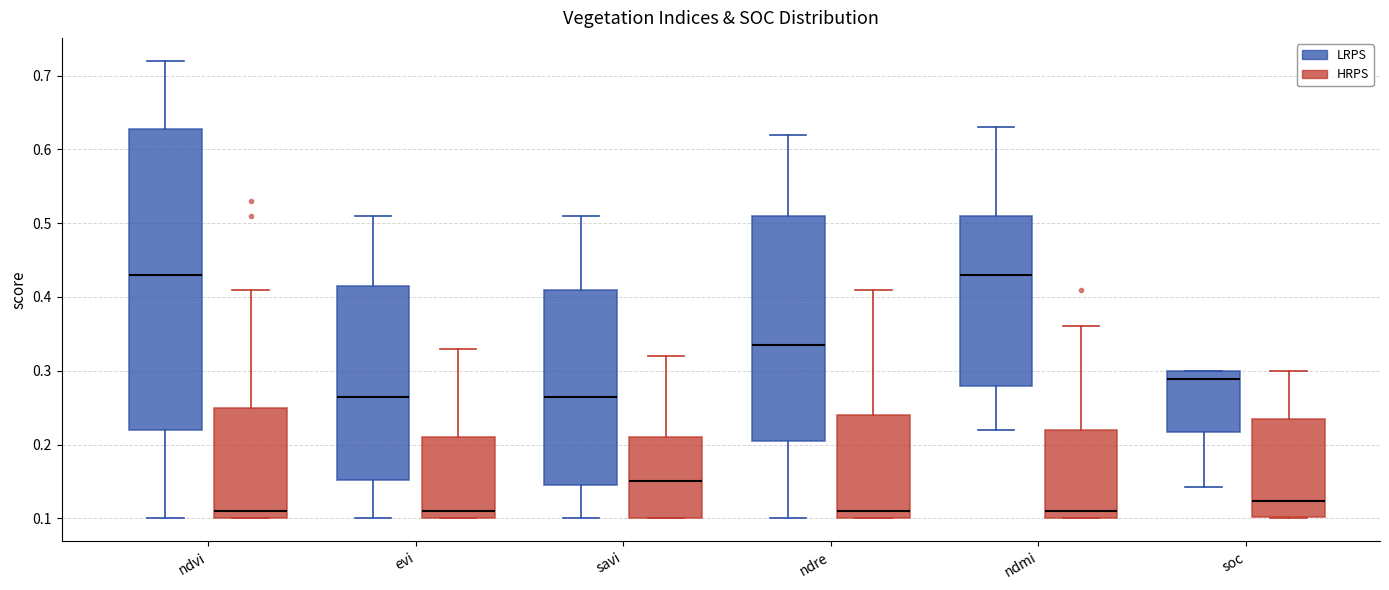

Reading left to right, transcribe this box plot: for each box, give where its median line is, the range the box spans, and where its two whiskers end, as read against the y-axis. The values are not printed on the chart, so give them approximately, as read against the axis.

ndvi (LRPS): median 0.43, box 0.22 to 0.63, whiskers 0.10 to 0.72
ndvi (HRPS): median 0.11, box 0.10 to 0.25, whiskers 0.10 to 0.41
evi (LRPS): median 0.27, box 0.15 to 0.42, whiskers 0.10 to 0.51
evi (HRPS): median 0.11, box 0.10 to 0.21, whiskers 0.10 to 0.33
savi (LRPS): median 0.27, box 0.15 to 0.41, whiskers 0.10 to 0.51
savi (HRPS): median 0.15, box 0.10 to 0.21, whiskers 0.10 to 0.32
ndre (LRPS): median 0.34, box 0.21 to 0.51, whiskers 0.10 to 0.62
ndre (HRPS): median 0.11, box 0.10 to 0.24, whiskers 0.10 to 0.41
ndmi (LRPS): median 0.43, box 0.28 to 0.51, whiskers 0.22 to 0.63
ndmi (HRPS): median 0.11, box 0.10 to 0.22, whiskers 0.10 to 0.36
soc (LRPS): median 0.29, box 0.22 to 0.30, whiskers 0.14 to 0.30
soc (HRPS): median 0.12, box 0.10 to 0.23, whiskers 0.10 to 0.30